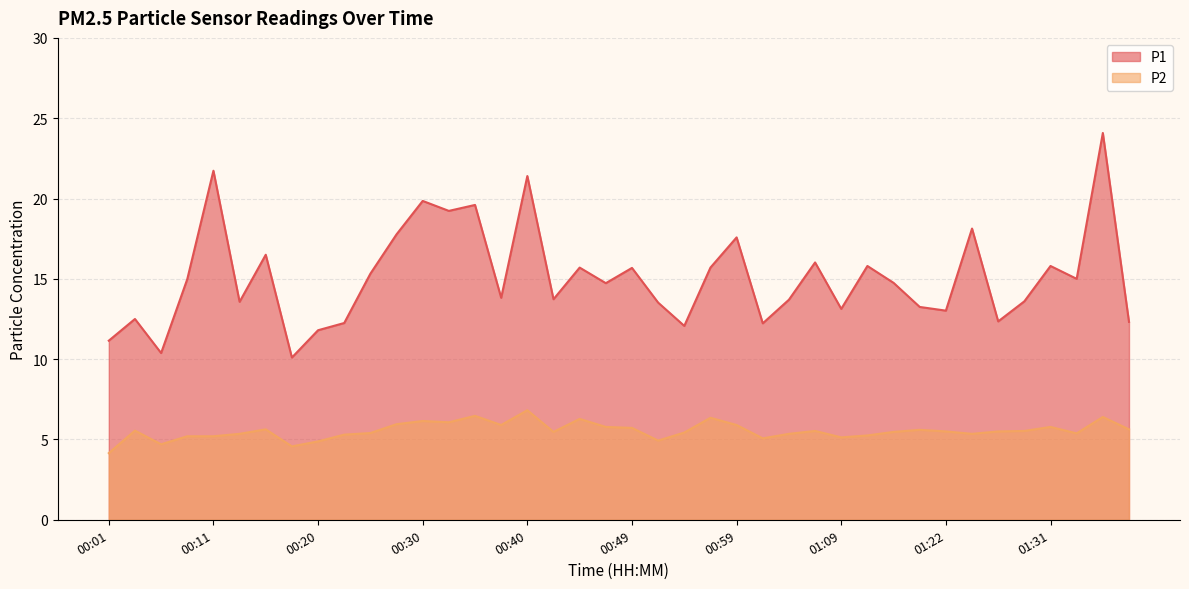

Rank the series at 01:27 from lowest to highest value.

P2, P1